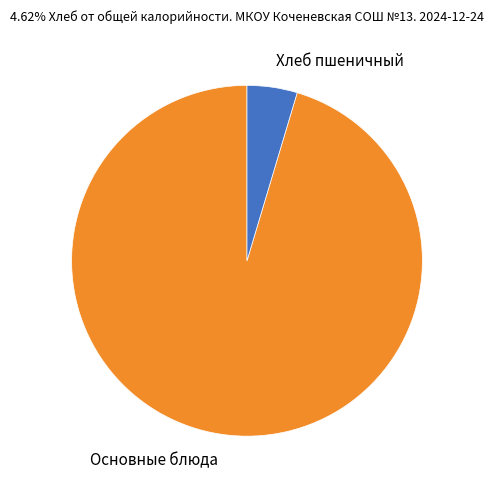

Count the number of slices in the pie.

2